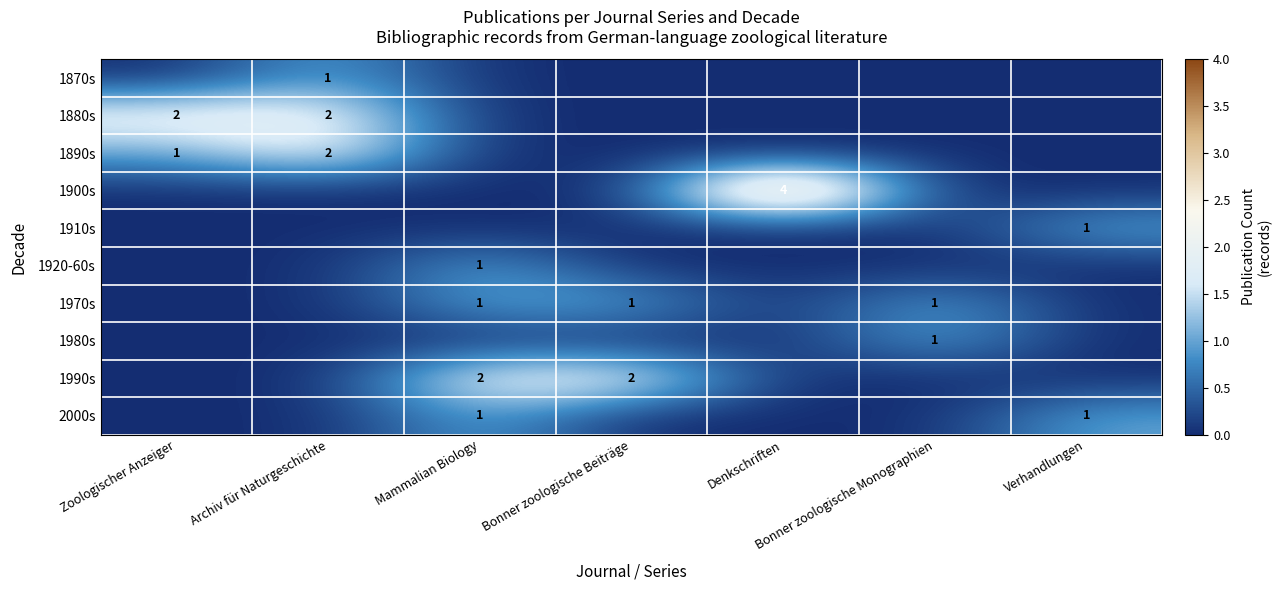

The value of 1890s at Zoologischer Anzeiger is 1. True or false?

True